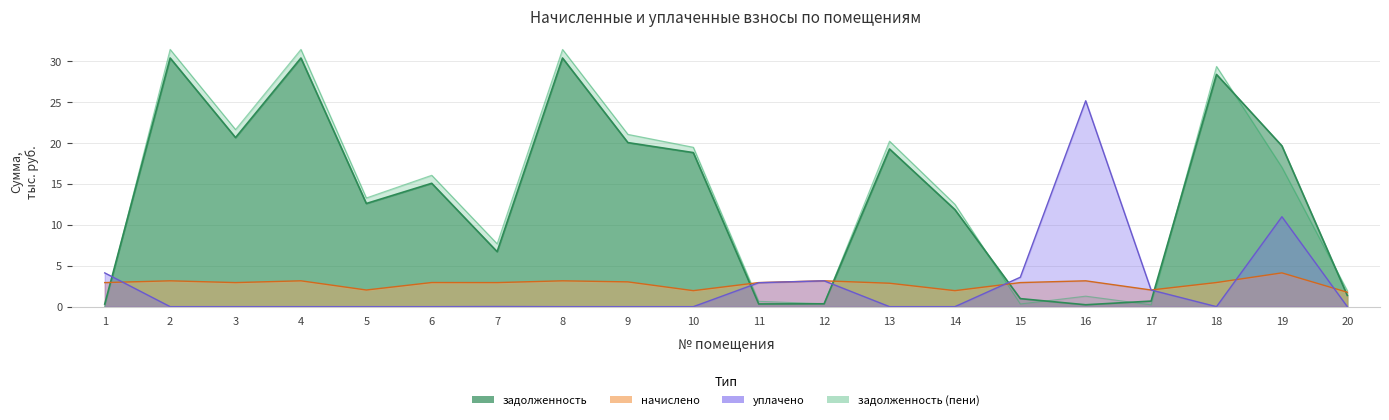

What is the average value of the задолженность (пени) series?

13.9